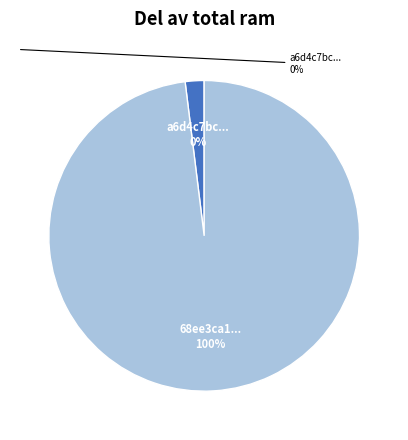

What is the total percentage of io_index=25 and io_index=0?

100.0%